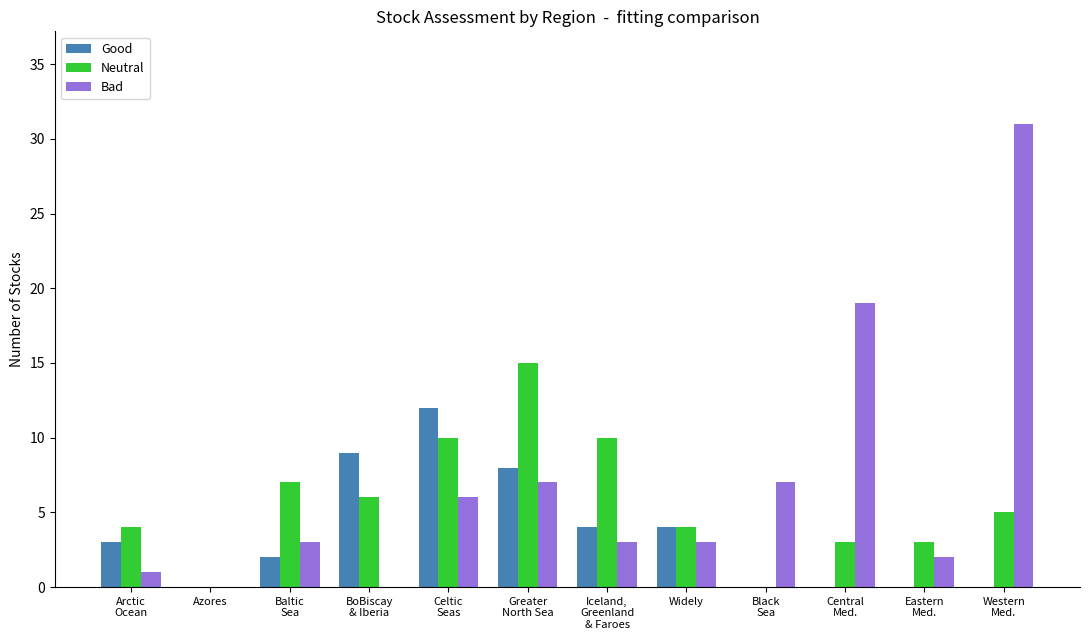

True or false: Bad has a value of -10 at BoBiscay
& Iberia.

False